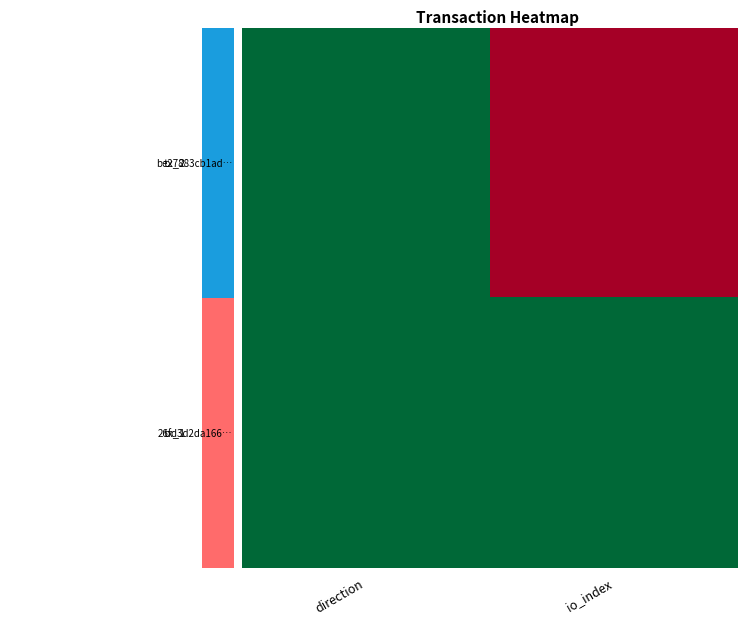

Which series has the widest spread of values?

be27883cb1ad…